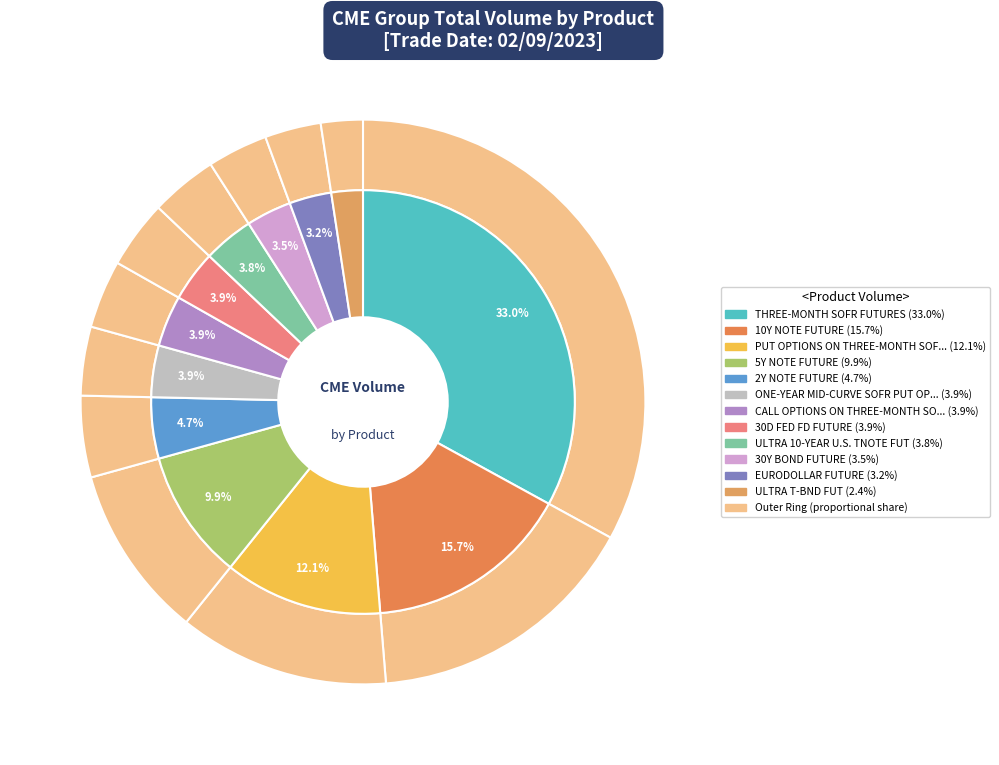

To the nearest percent, what is the average slice percentage?

8%